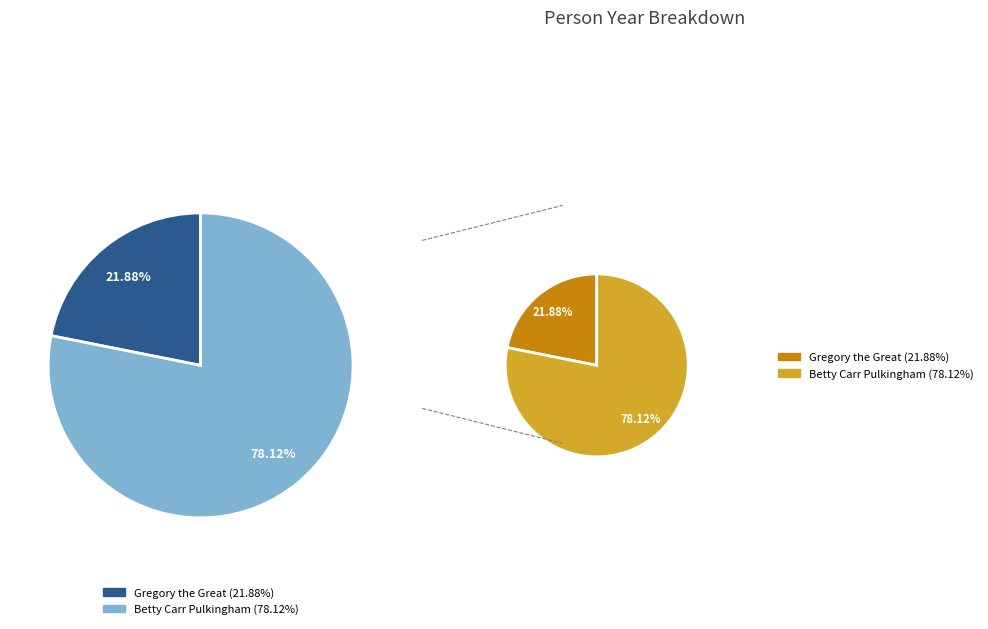

How much of the chart is everything except Gregory the Great?

78.1%